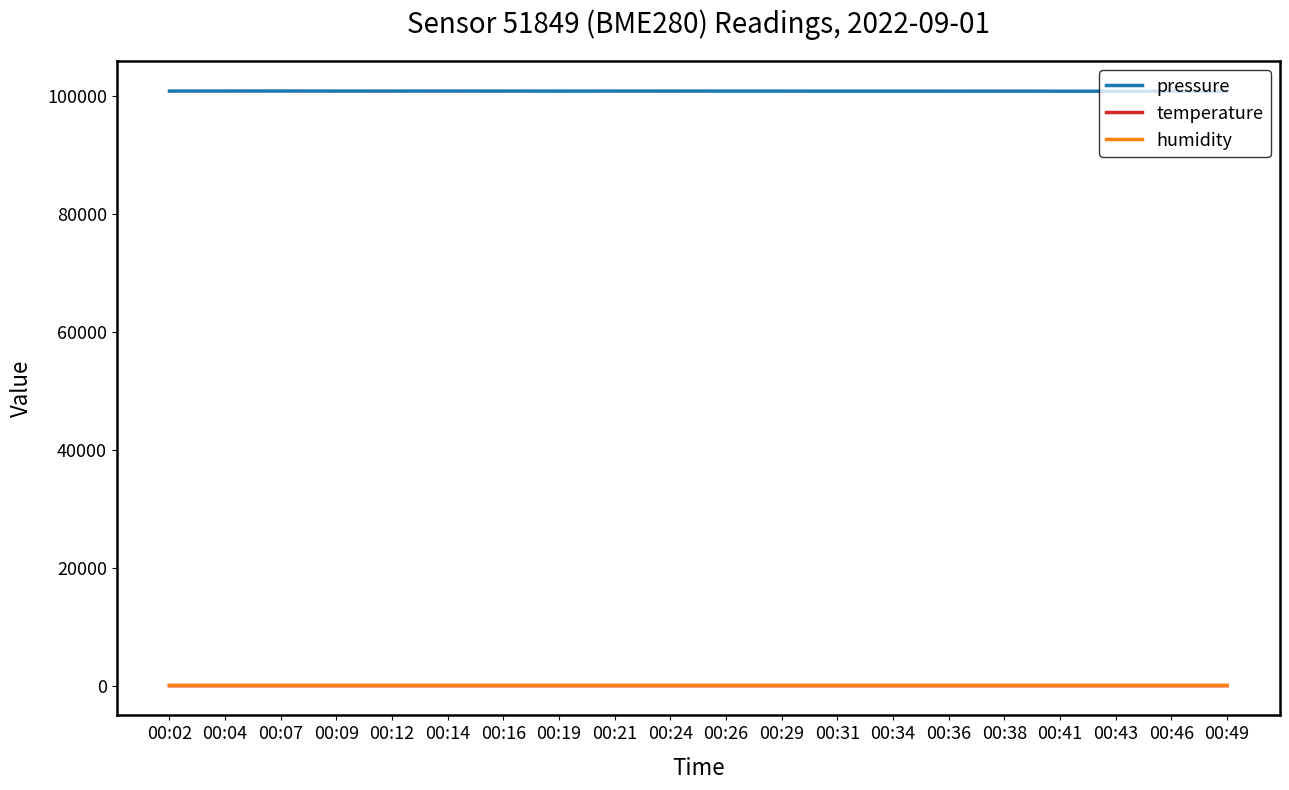

Which series has the largest range (max minus min)?

pressure